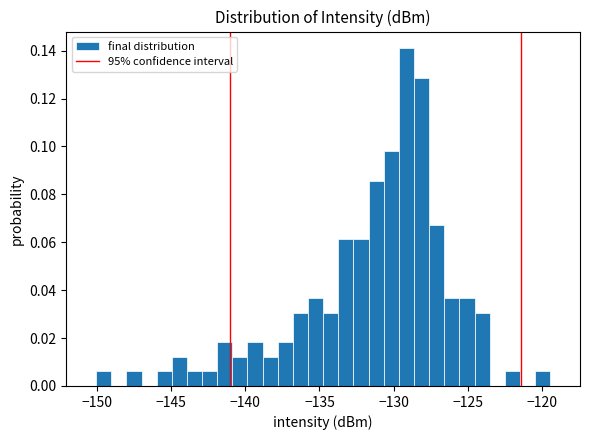

Around what value on the x-axis is the tallest bar? Give the approximate position of its centre, as read against the axis.

-129.0